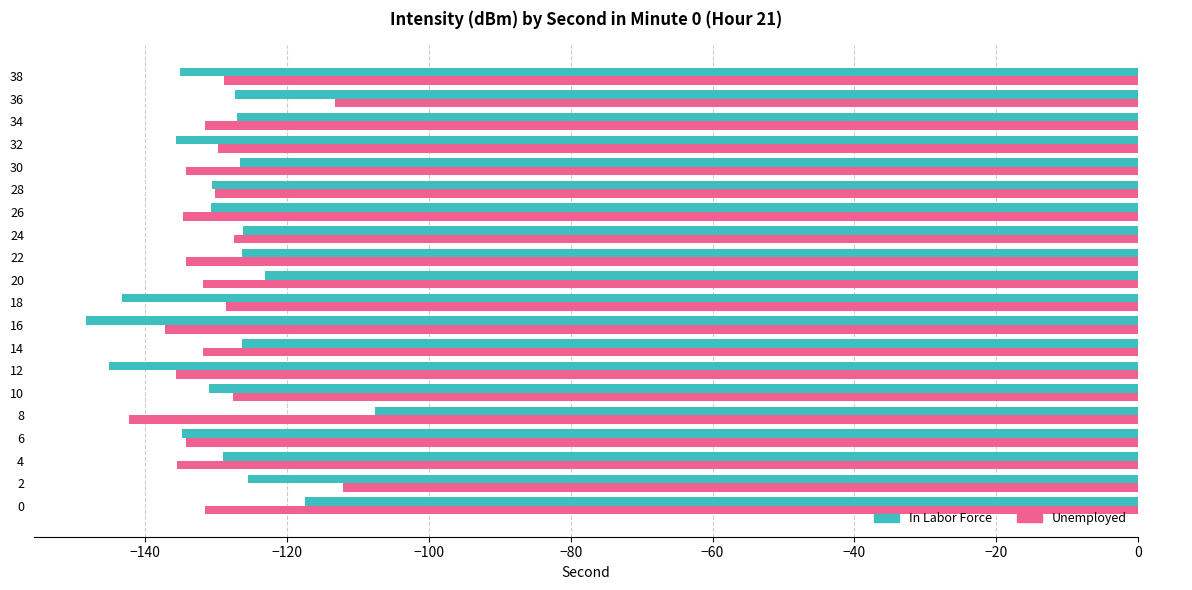

Which series has the widest spread of values?

In Labor Force